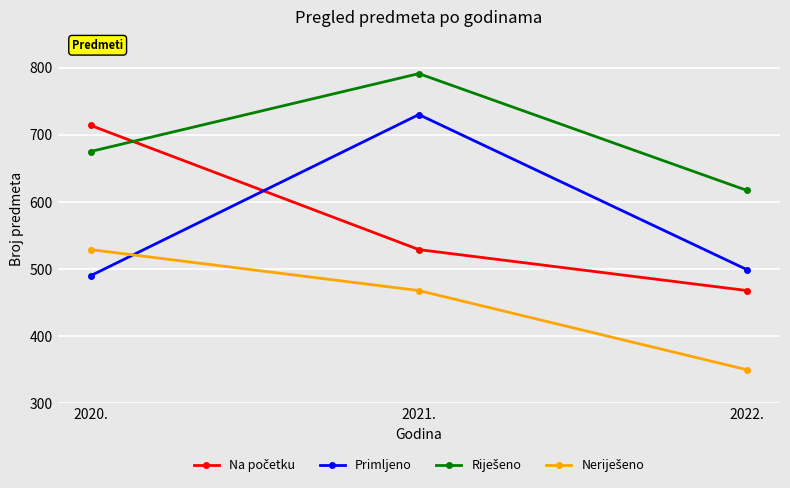

Count the number of data series in this chart.

4